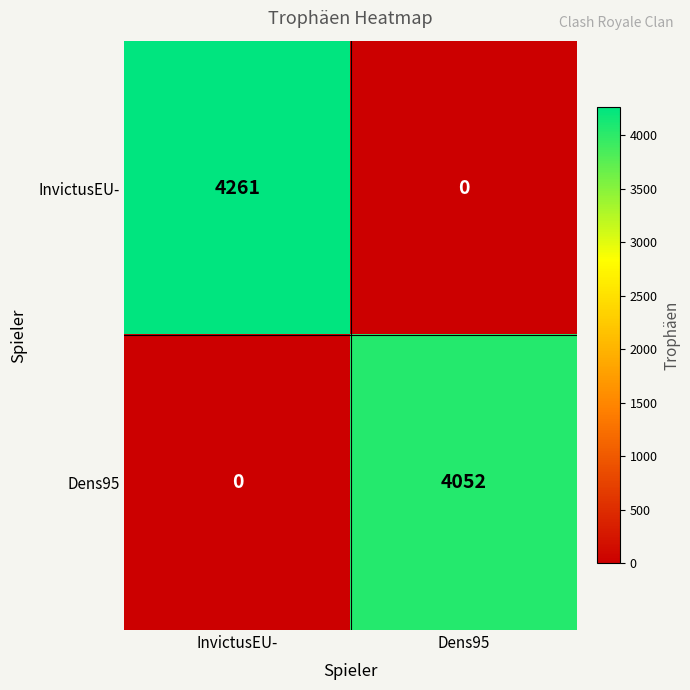

The Dens95 series shows 5826 at Dens95. True or false?

False